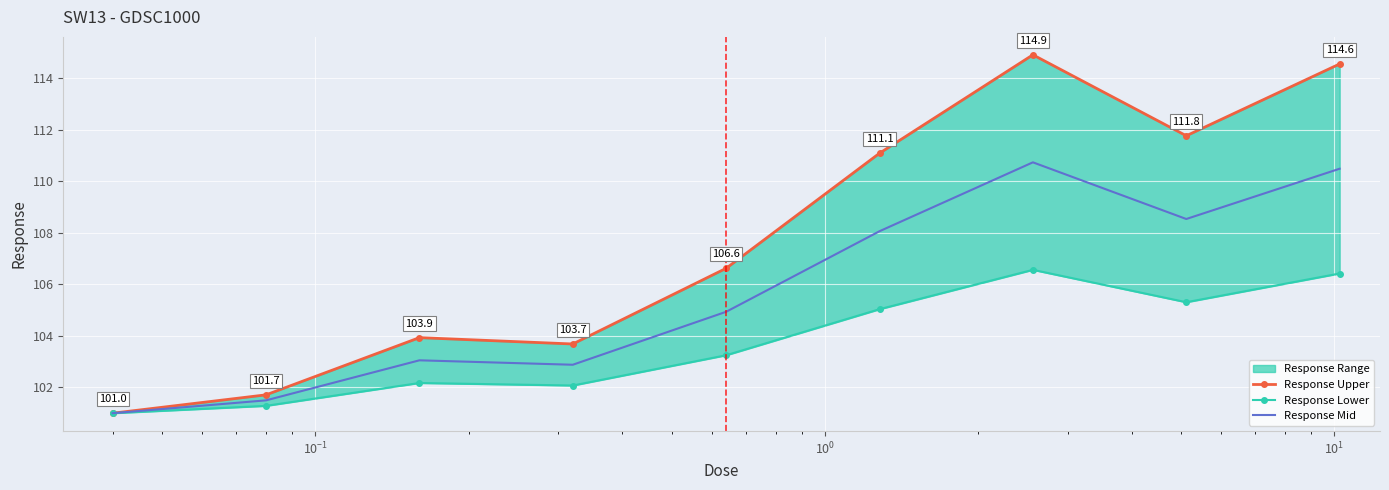

Rank the series by their maximum value, from lowest to highest.

Response Lower, Response Mid, Response Upper